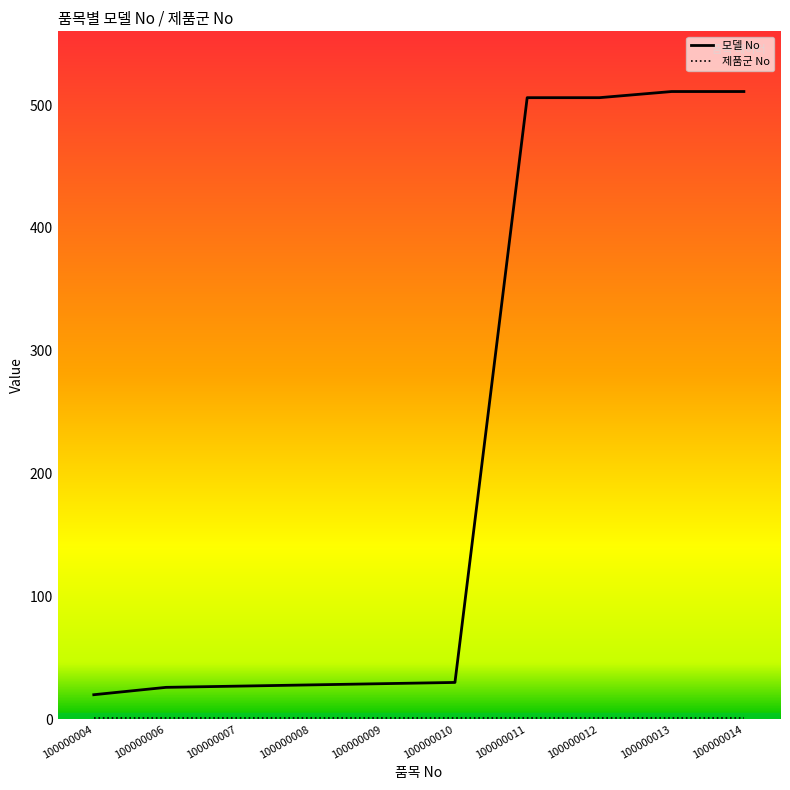

Which series has the largest range (max minus min)?

모델 No